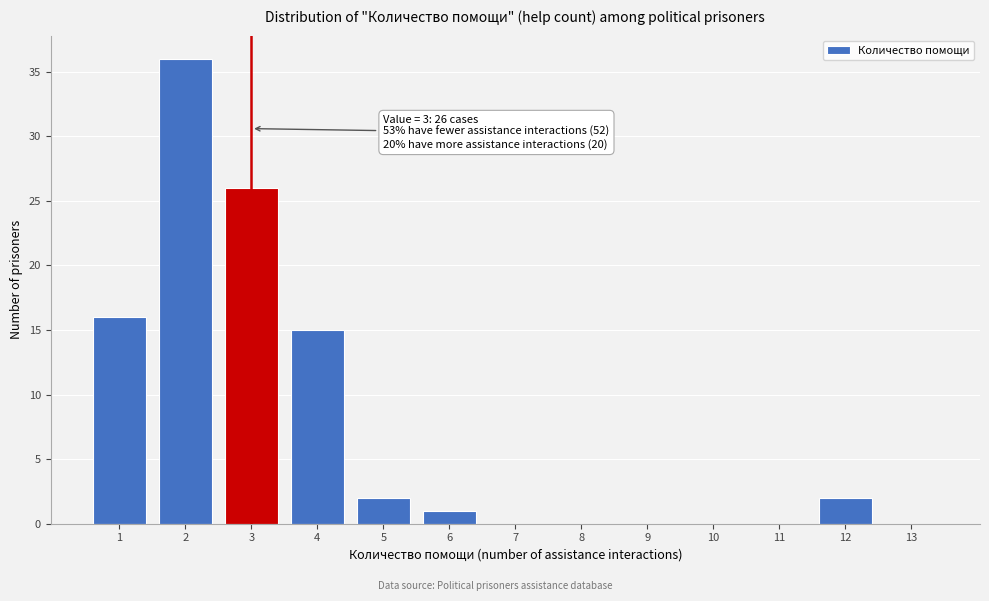

Reading left to right, extract all data points from this chart.

1=16	2=36	3=26	4=15	5=2	6=1	7=0	8=0	9=0	10=0	11=0	12=2	13=0